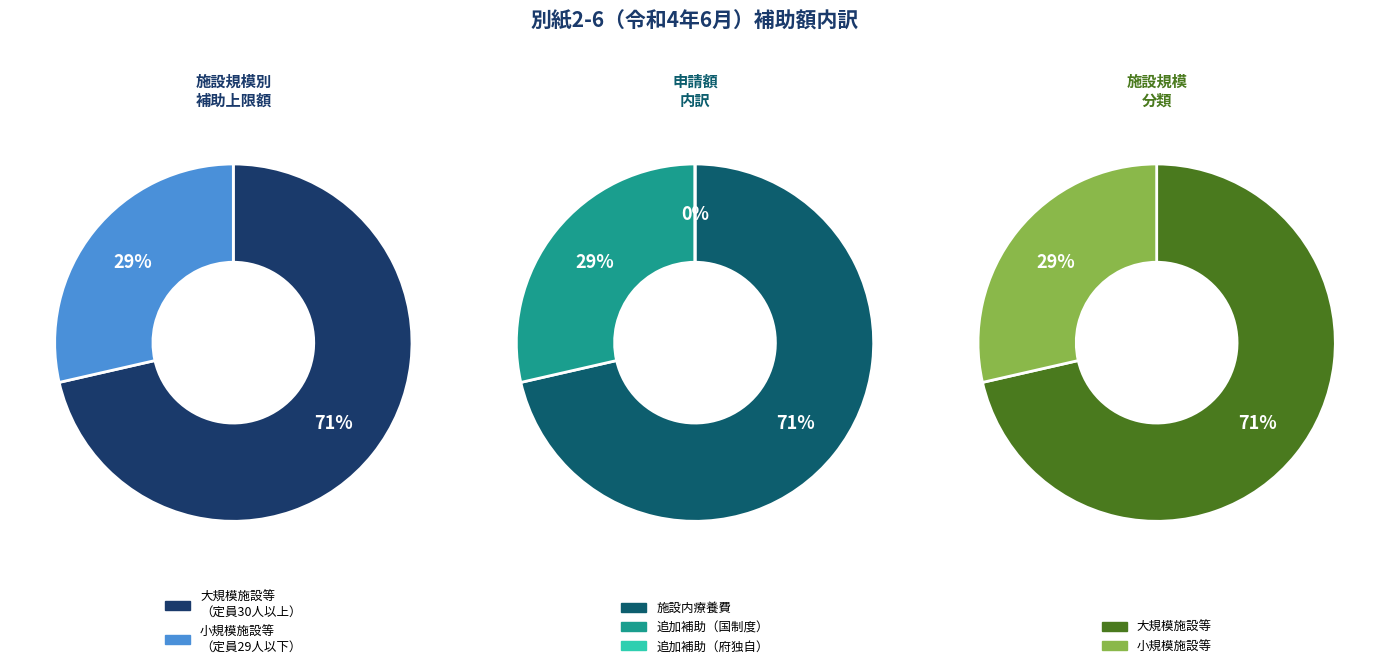

How many segments does this pie chart have?

2